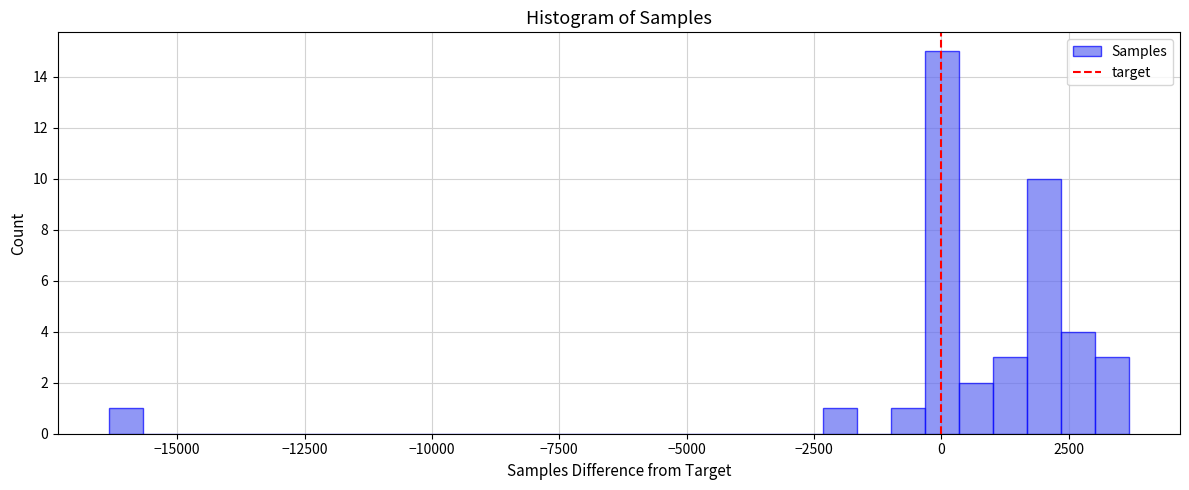

Read against the x-axis, roughly where is the centre of the tallest bar?

0